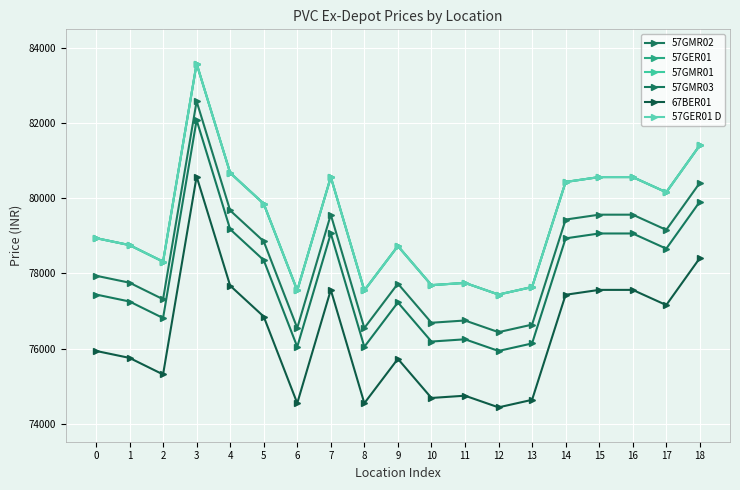

What is the sum of all 57GER01 values?

1508167